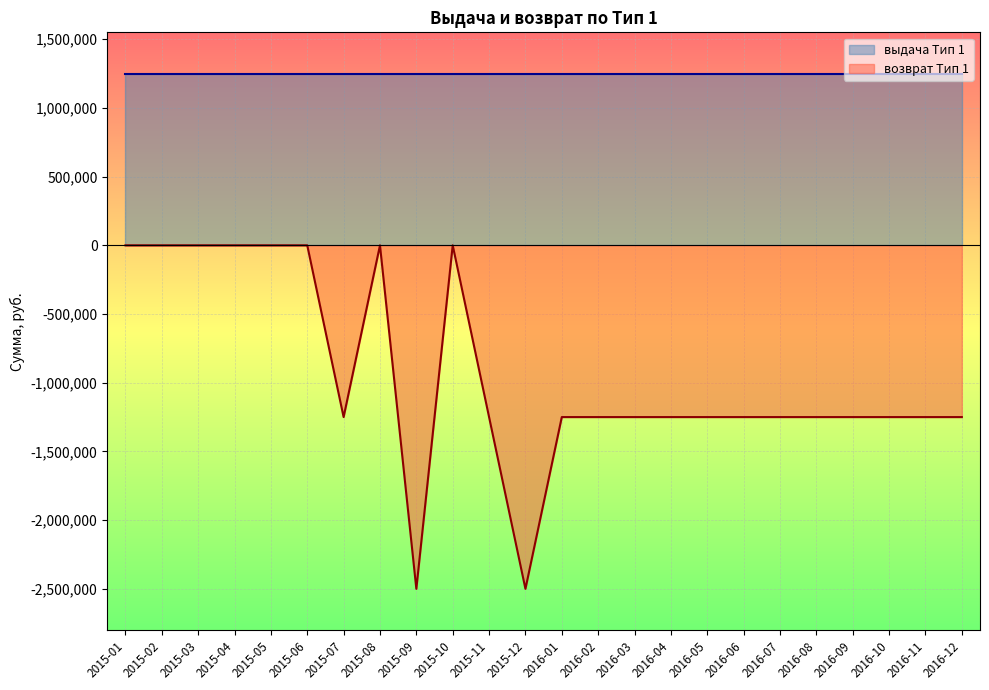

The value at 2016-04 is -1674963. True or false?

False